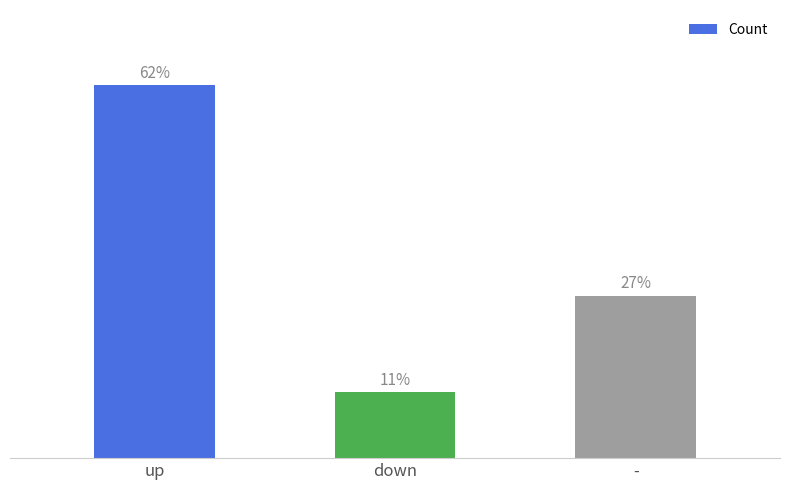

List the labels in order of value, smallest first.

down, -, up